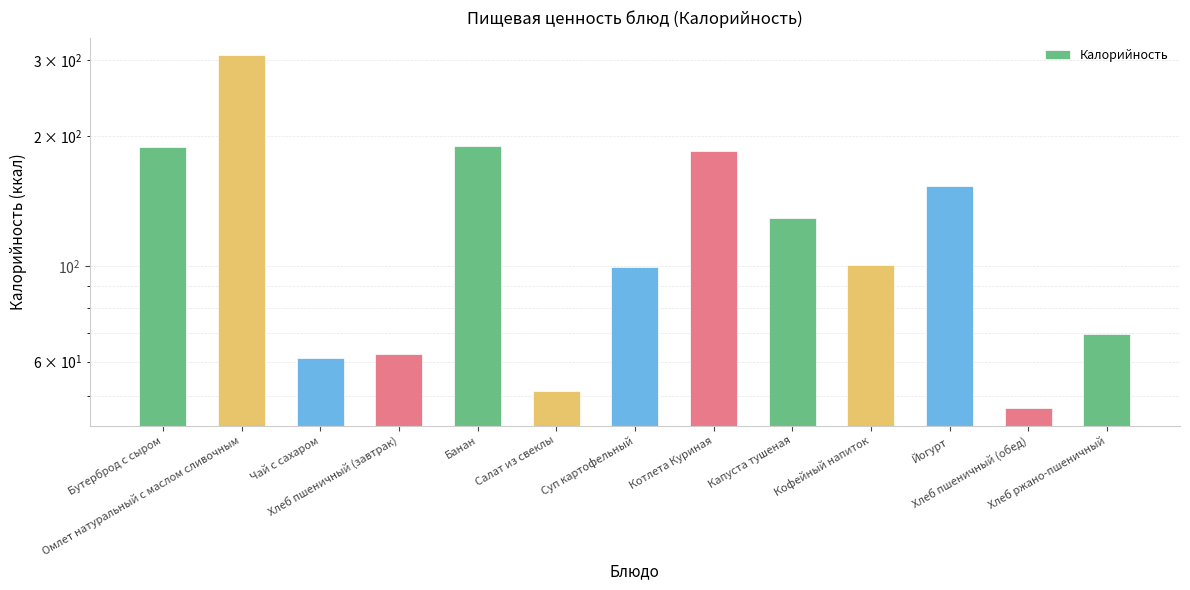

What is the approximate value at Бутерброд с сыром?

188.7